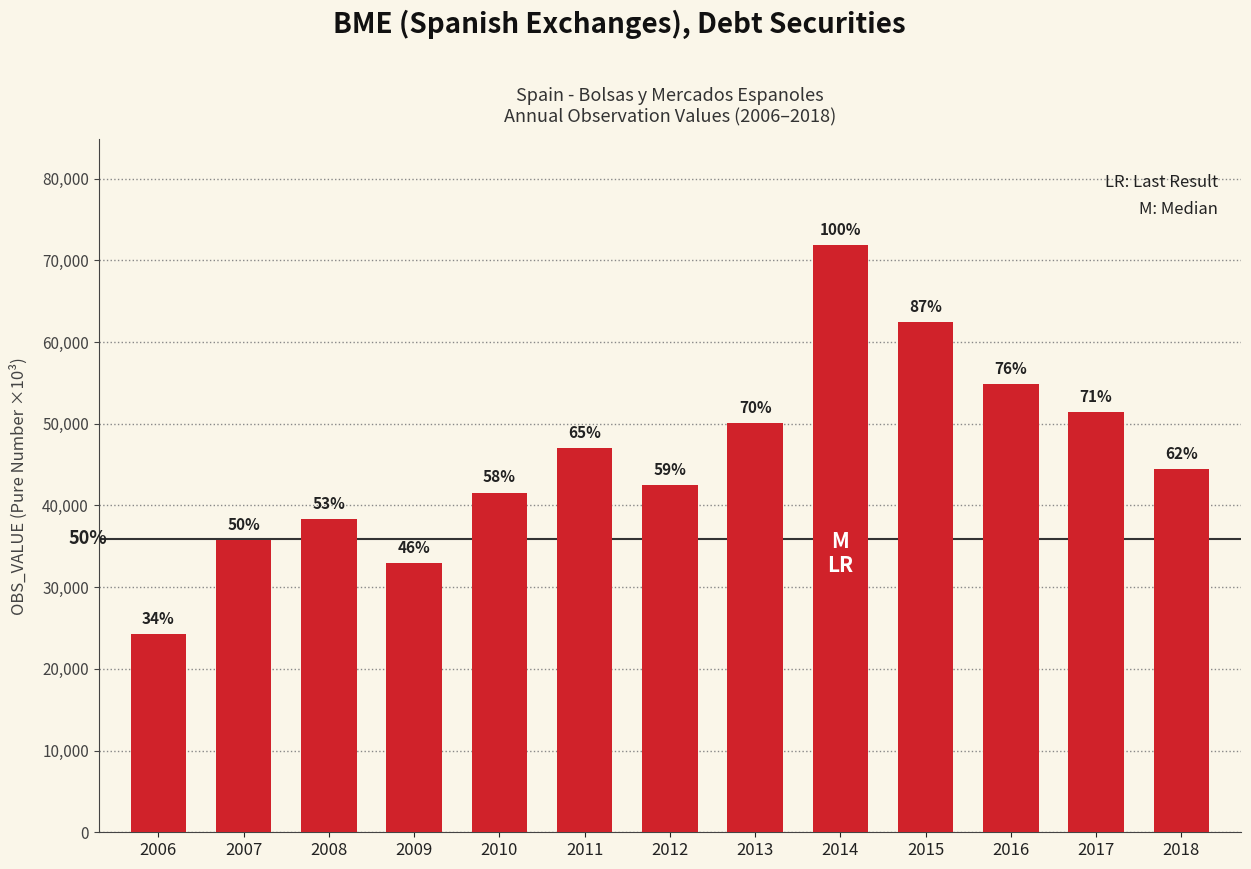

What is the change in value from 2008 to 2017?

+13010.7